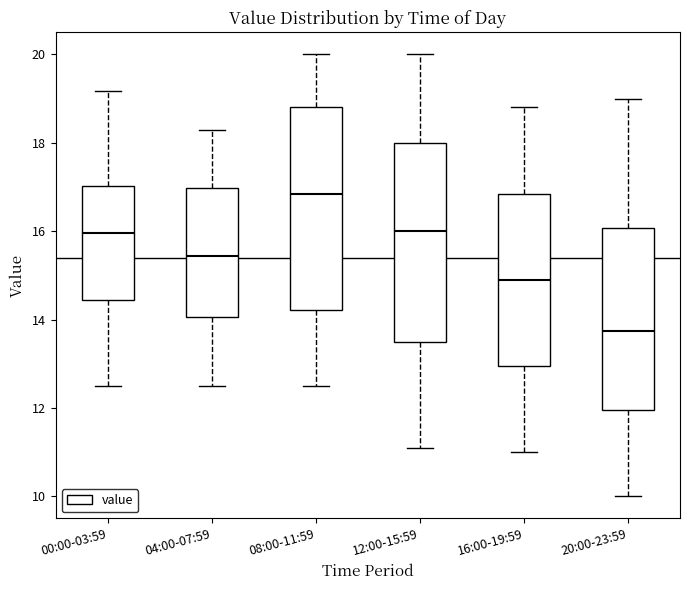

Where does the upper whisker of the box for 08:00-11:59 end on the y-axis? The values are not printed on the chart, so give them approximately, as read against the axis.

20.0